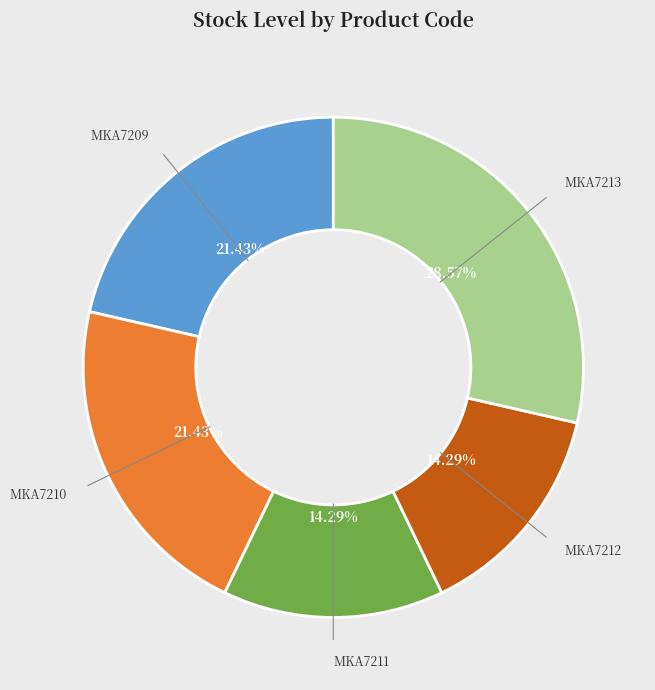

Count the number of slices in the pie.

5